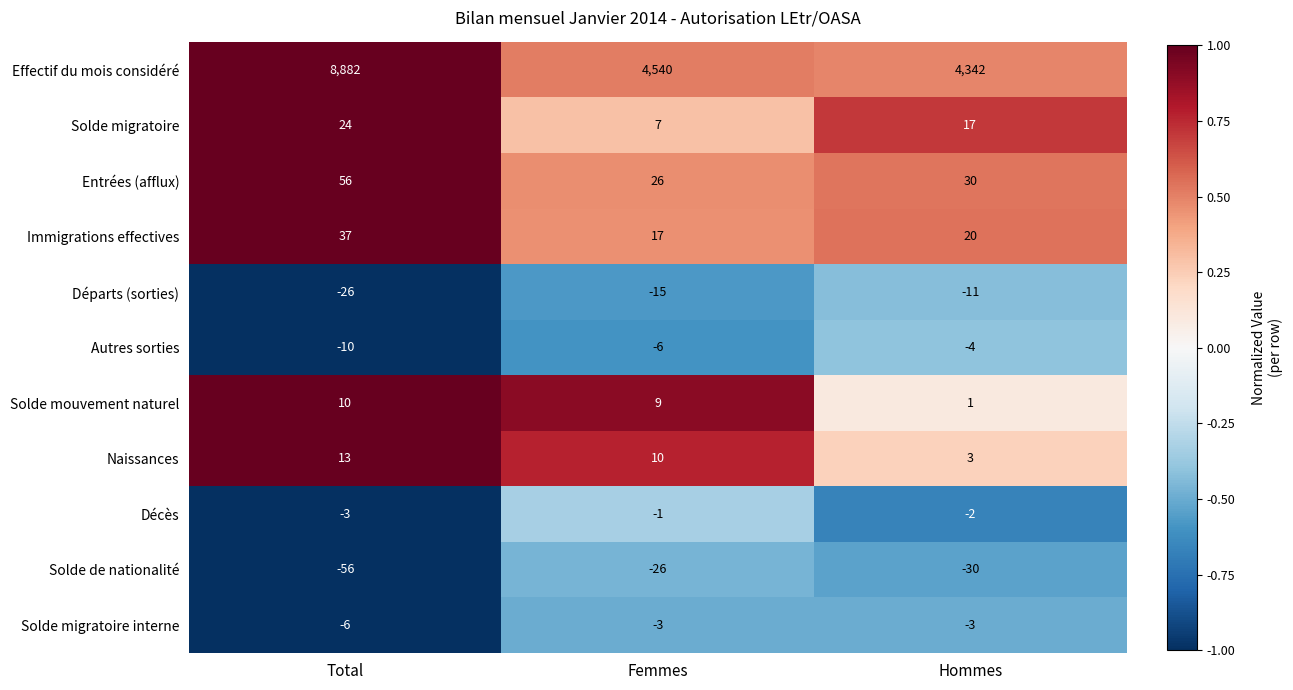

At which category is the sum across all series the highest?

Total